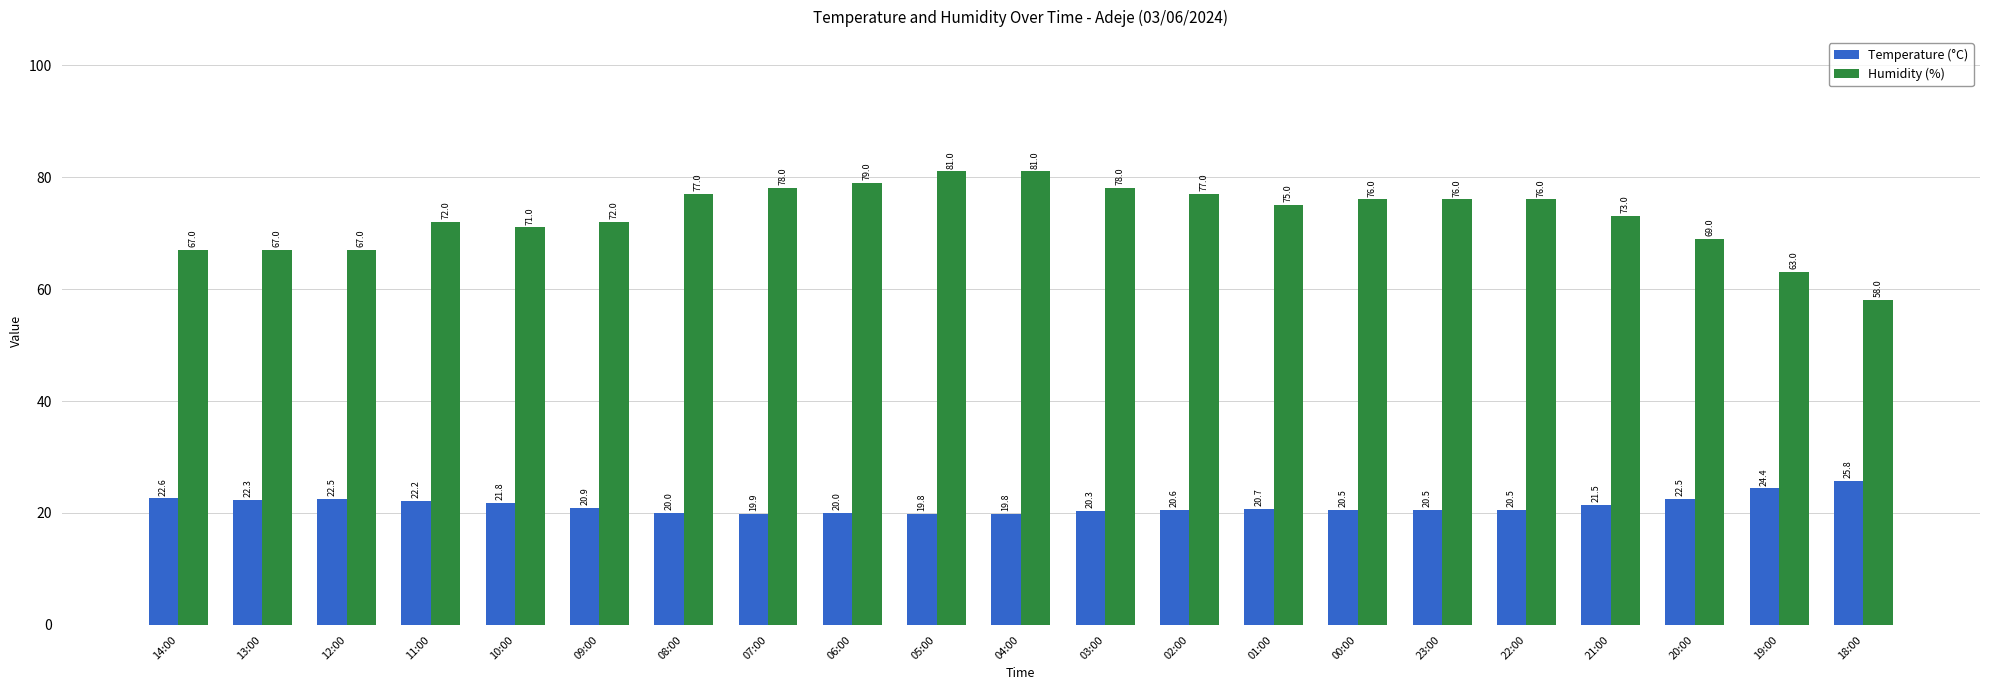

Are the bars horizontal?

No